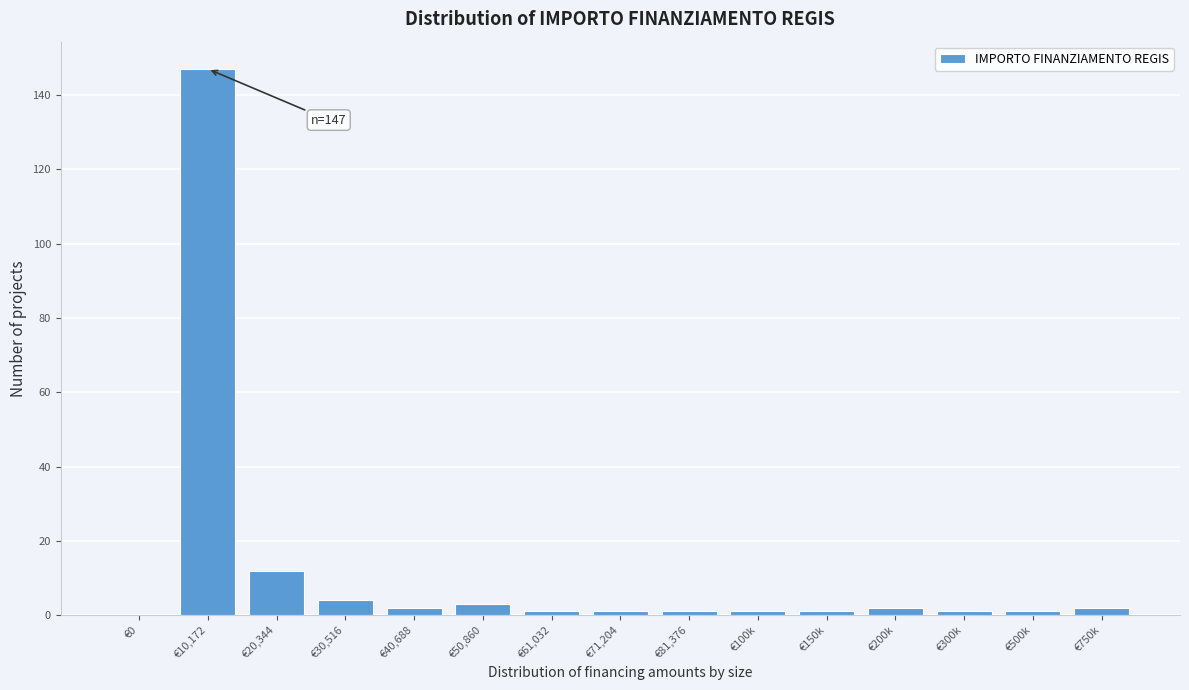

Reading left to right, what are all the values shown in this chart?

€0=0	€10,172=147	€20,344=12	€30,516=4	€40,688=2	€50,860=3	€61,032=1	€71,204=1	€81,376=1	€100k=1	€150k=1	€200k=2	€300k=1	€500k=1	€750k=2